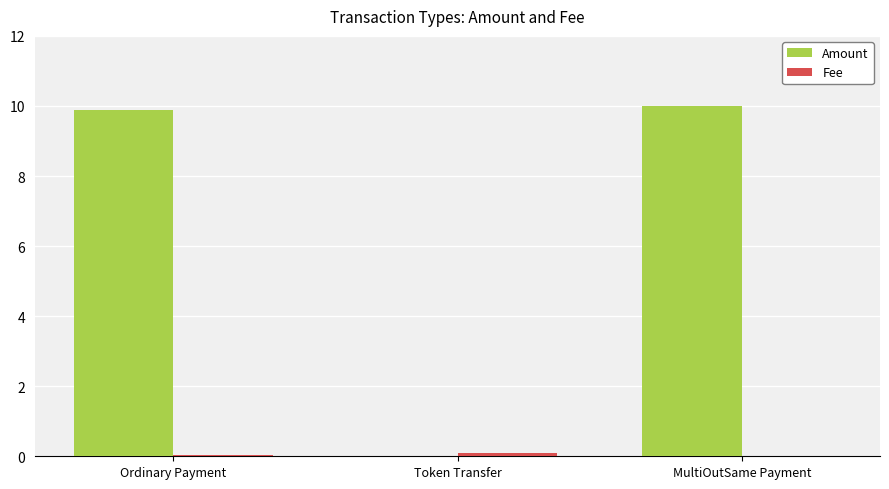

What is the sum of all Amount values?

19.9